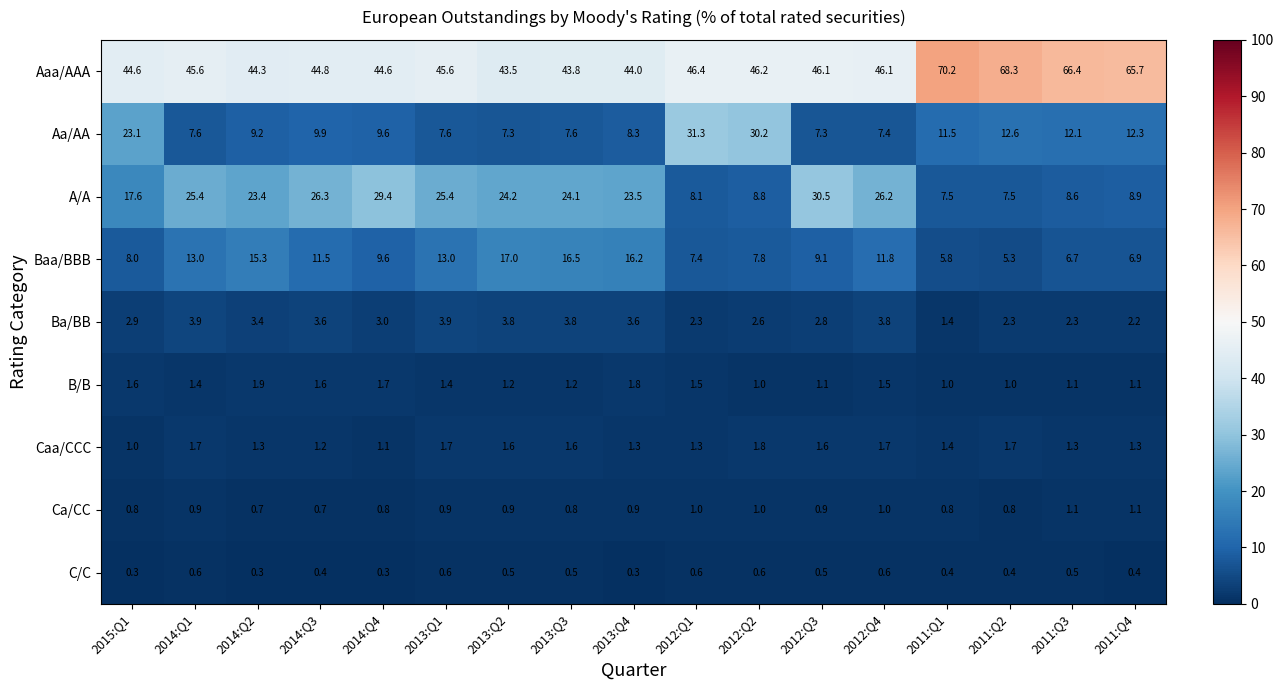

Which series has the largest total across all categories?

Aaa/AAA